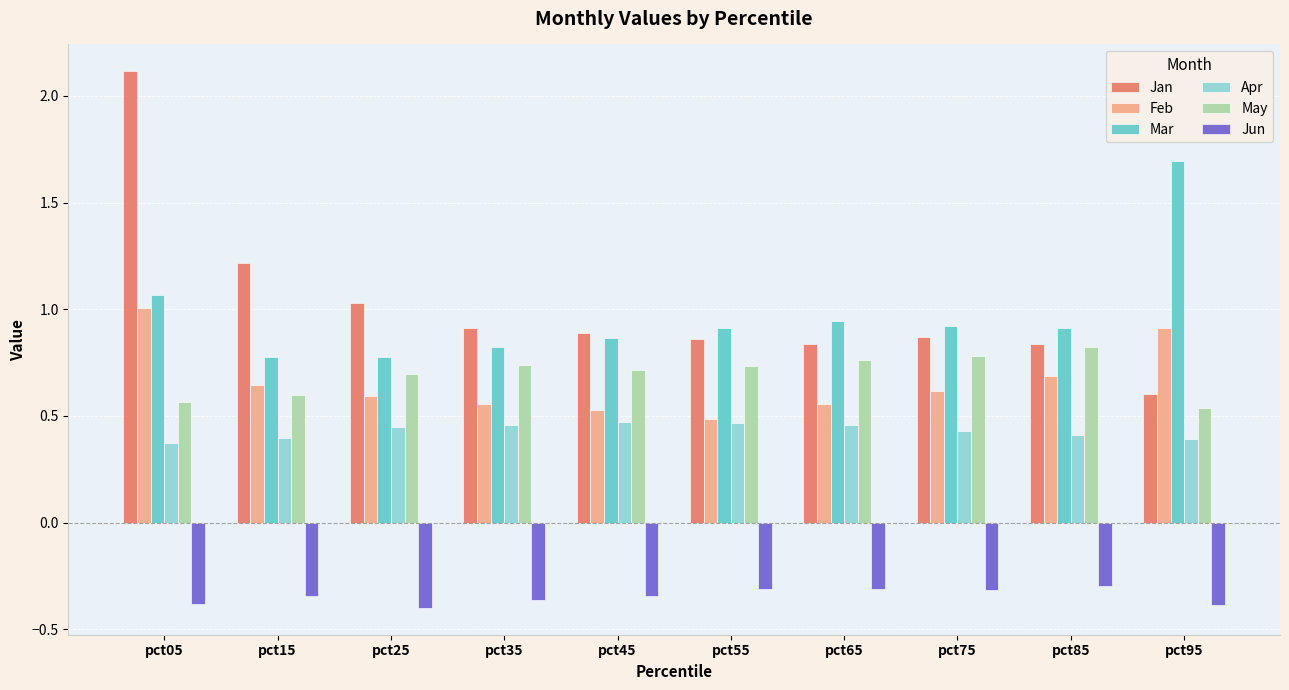

What is the difference between the maximum and minimum values in the Jun series?

0.1